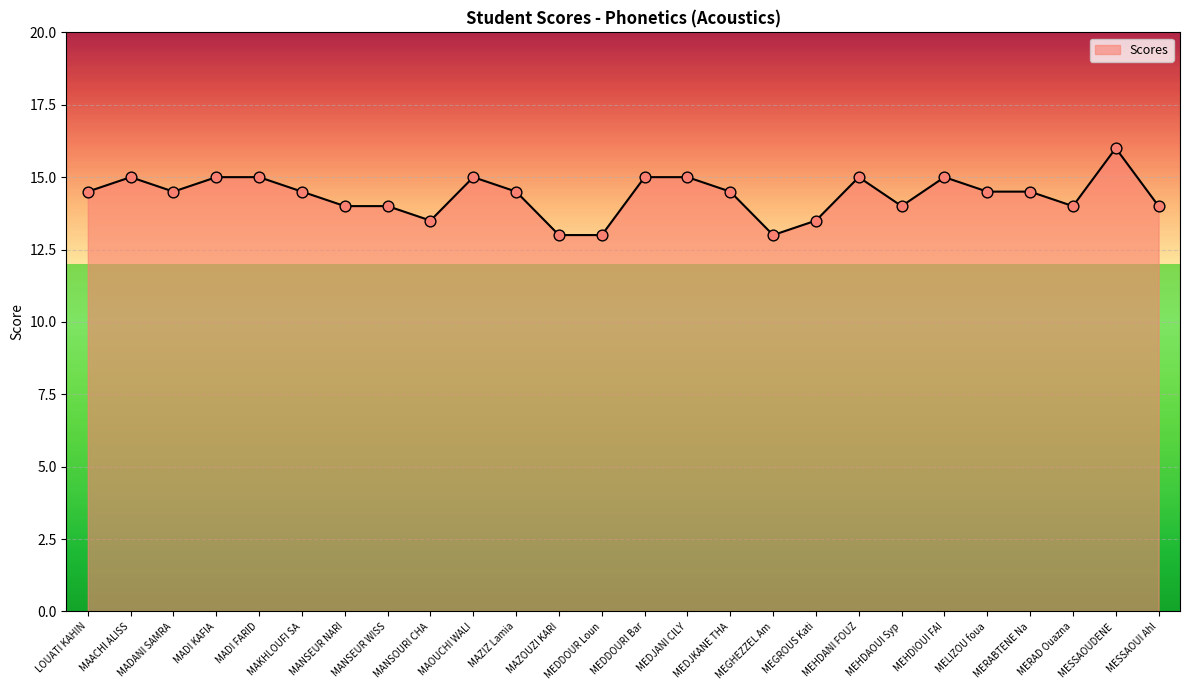

What is the change in value from MEGROUS Kati to MEHDAOUI Syp?

+0.5